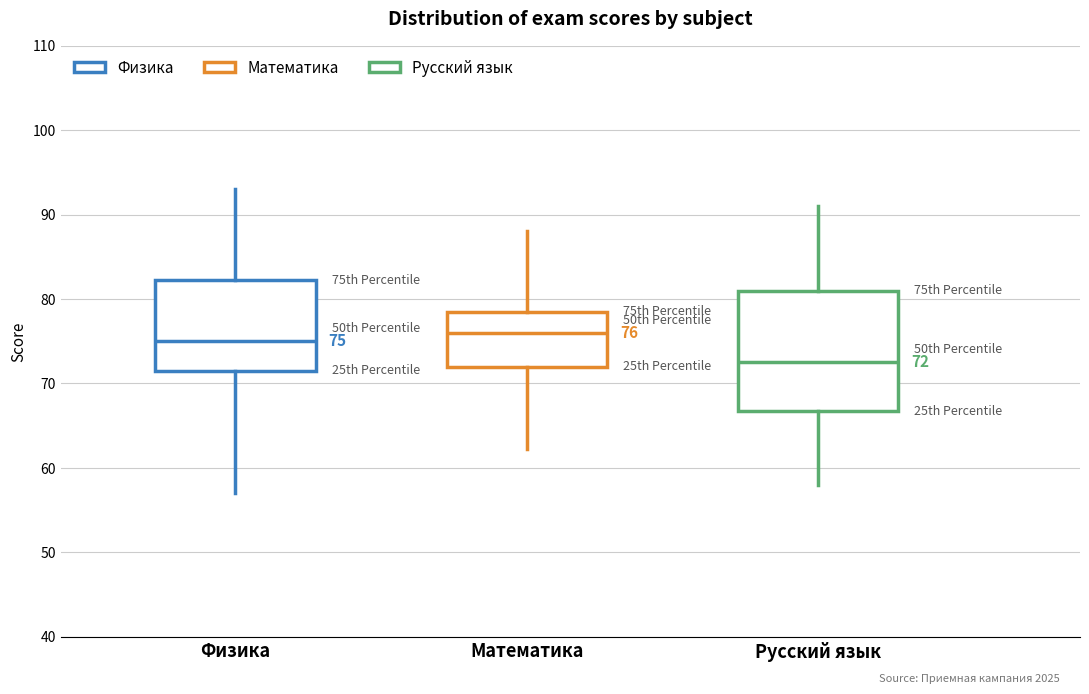

Which box is the tallest, from its lower edge to its upper edge?

Русский язык